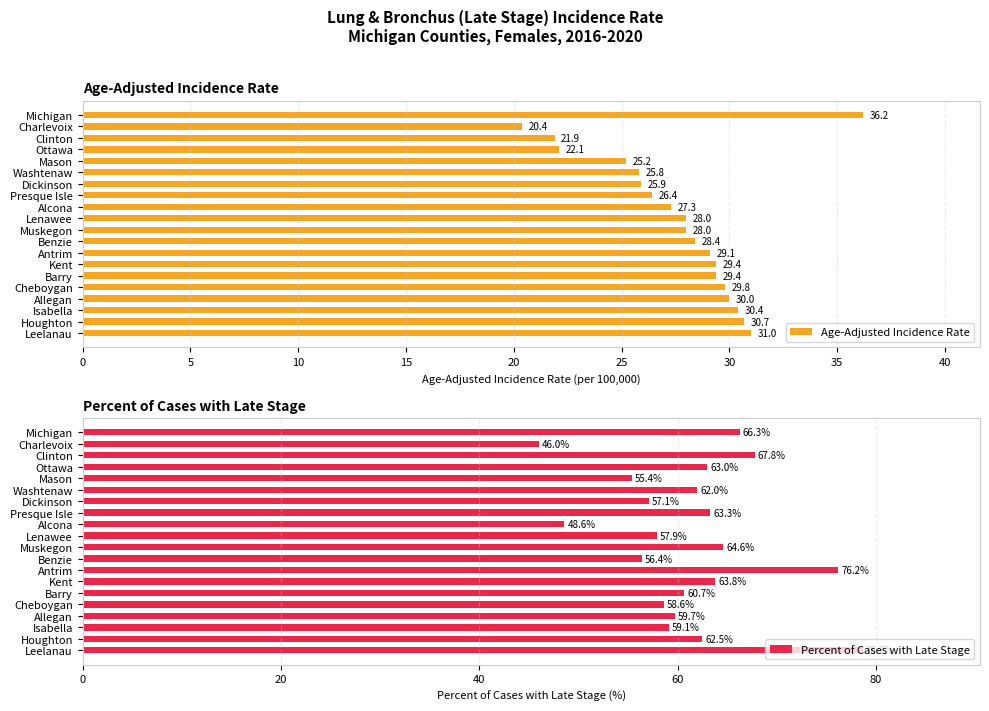

At which label is Percent of Cases with Late Stage closest to 62?

Washtenaw